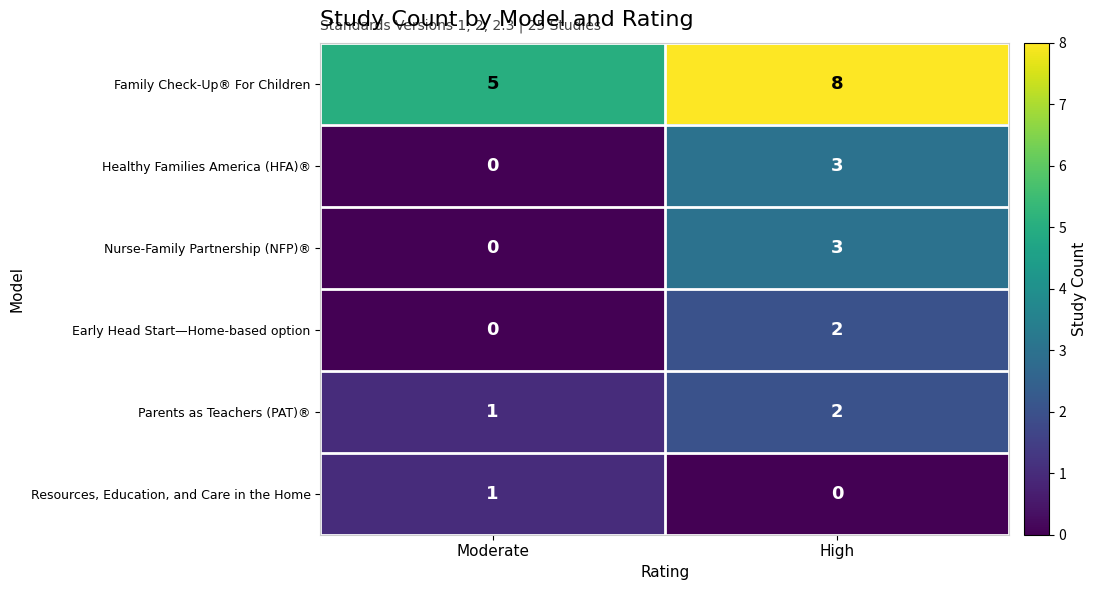

Where is Nurse-Family Partnership (NFP)® nearest to the value 1?

Moderate